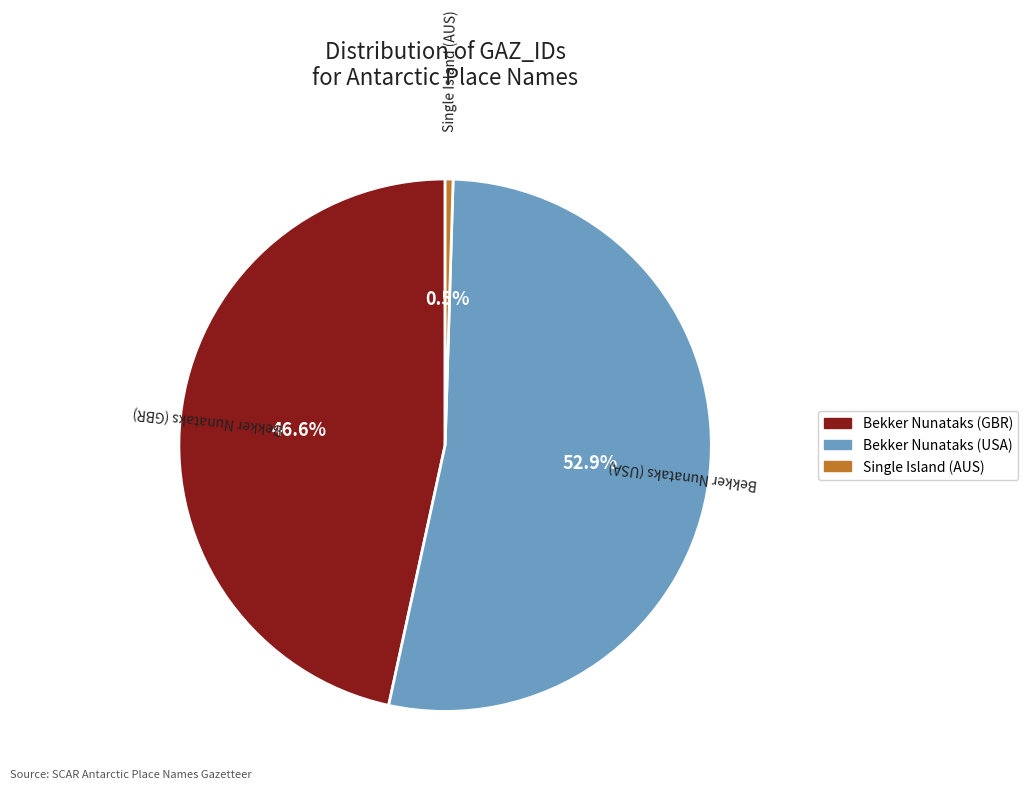

To the nearest percent, what is the combined percentage of Bekker Nunataks (GBR) and Single Island (AUS)?

47%